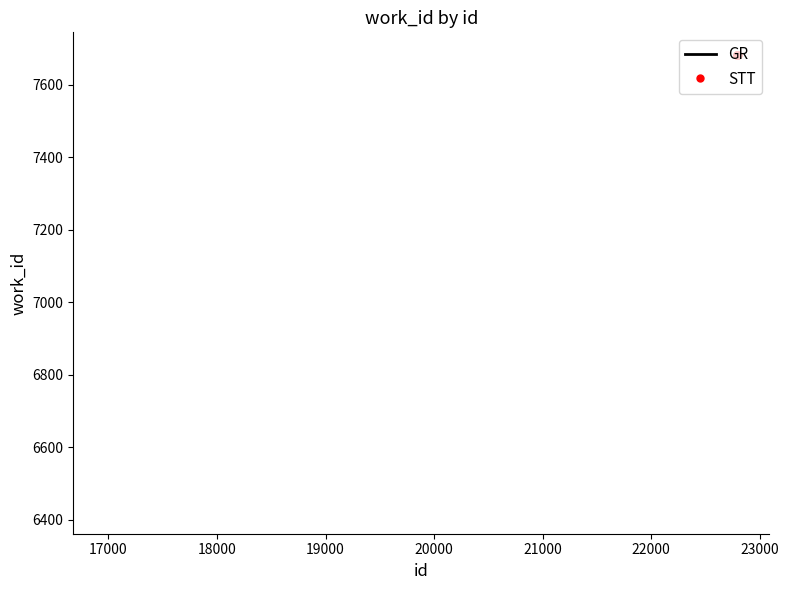

How many lines are shown in the chart?

1